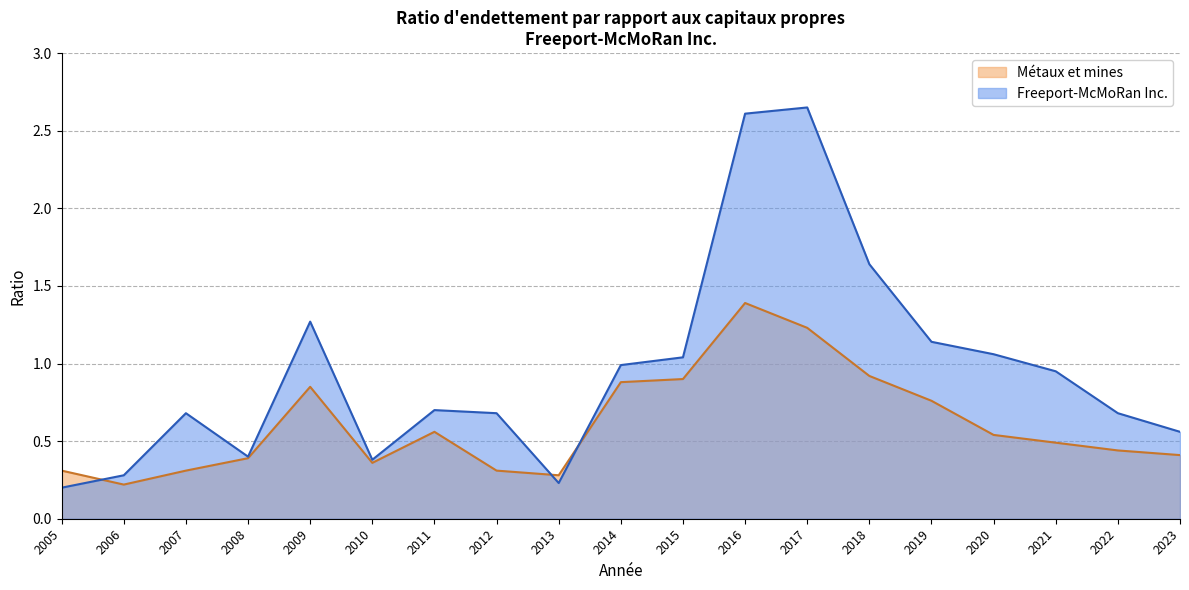

Is it true that Freeport-McMoRan Inc. equals 1.6 at 2017?

False